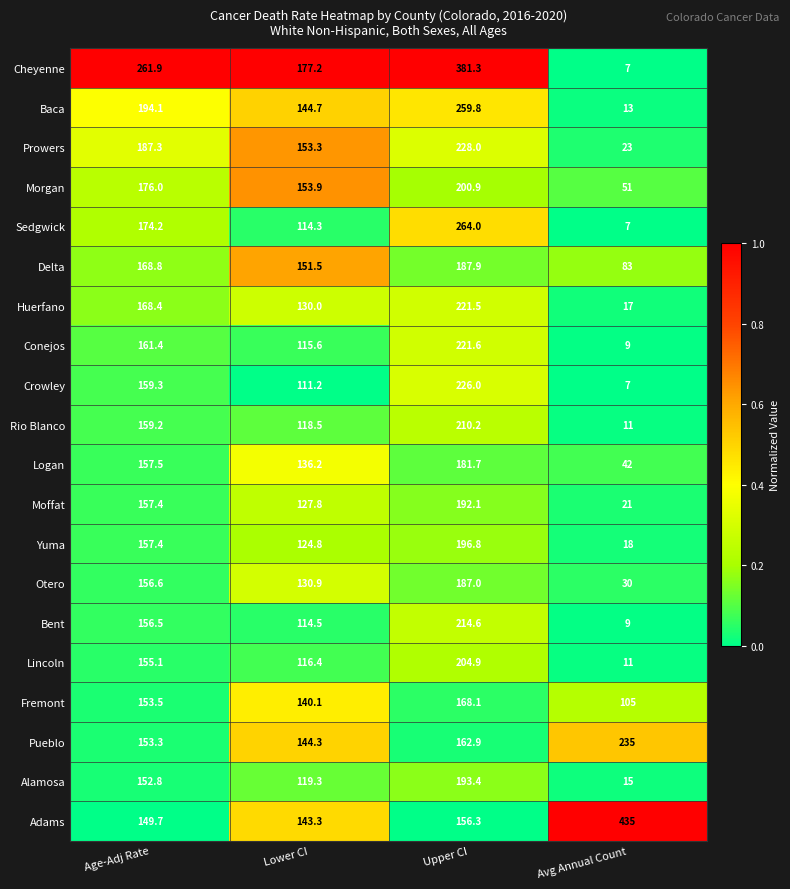

How many categories are shown in the chart?

4